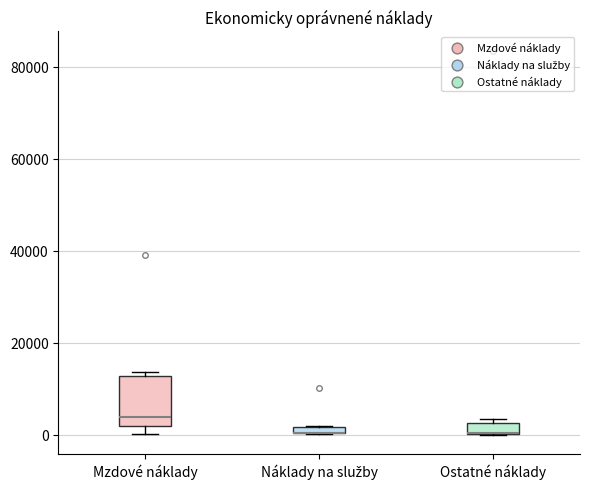

Where is the lower edge of the box for Náklady na služby on the y-axis? The values are not printed on the chart, so give them approximately, as read against the axis.

0